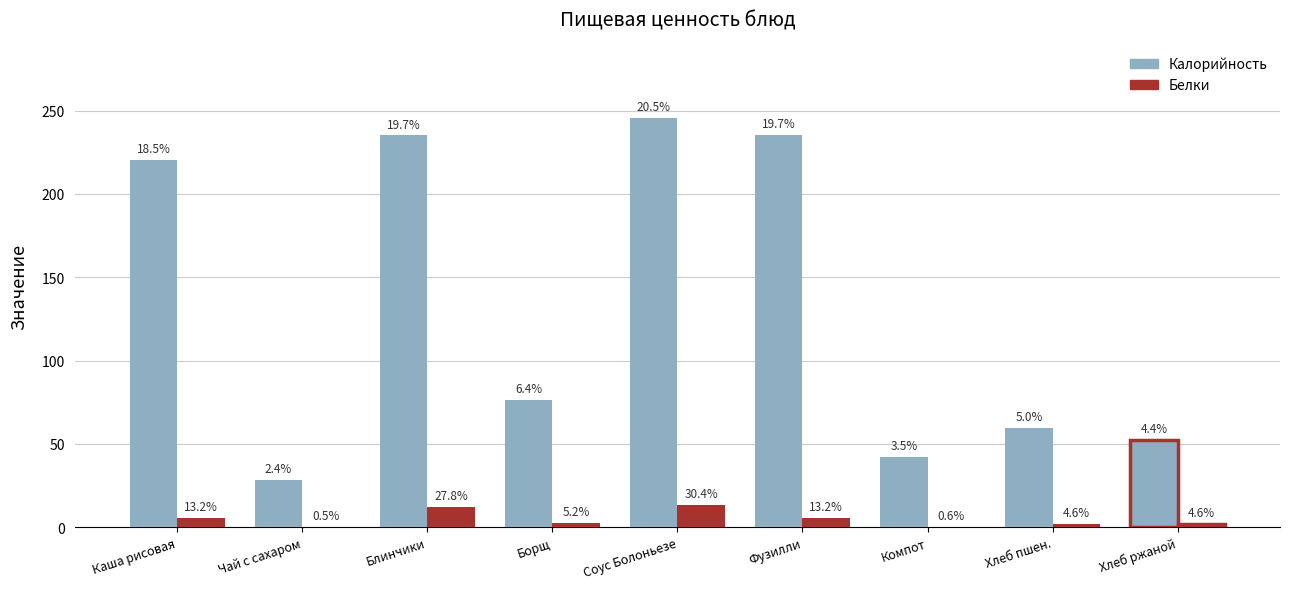

List the labels in order of Белки value, smallest first.

Чай с сахаром, Компот, Хлеб пшен., Хлеб ржаной, Борщ, Каша рисовая, Фузилли, Блинчики, Соус Болоньезе